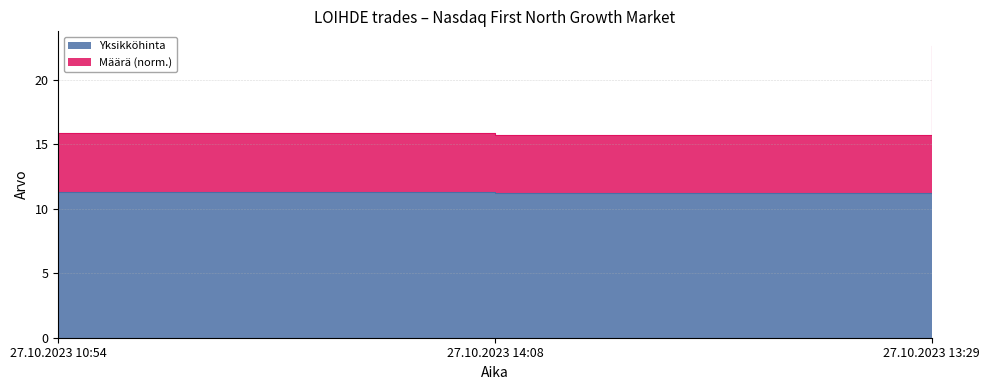

What are all the series names shown in the legend?

Yksikköhinta, Määrä